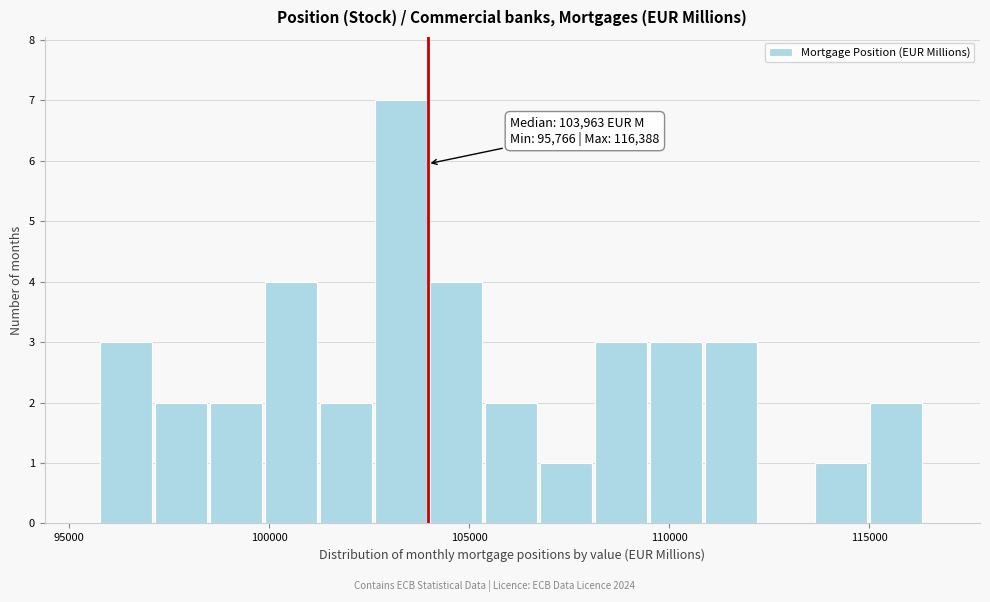

Read against the x-axis, roughly where is the centre of the tallest bar?

103500